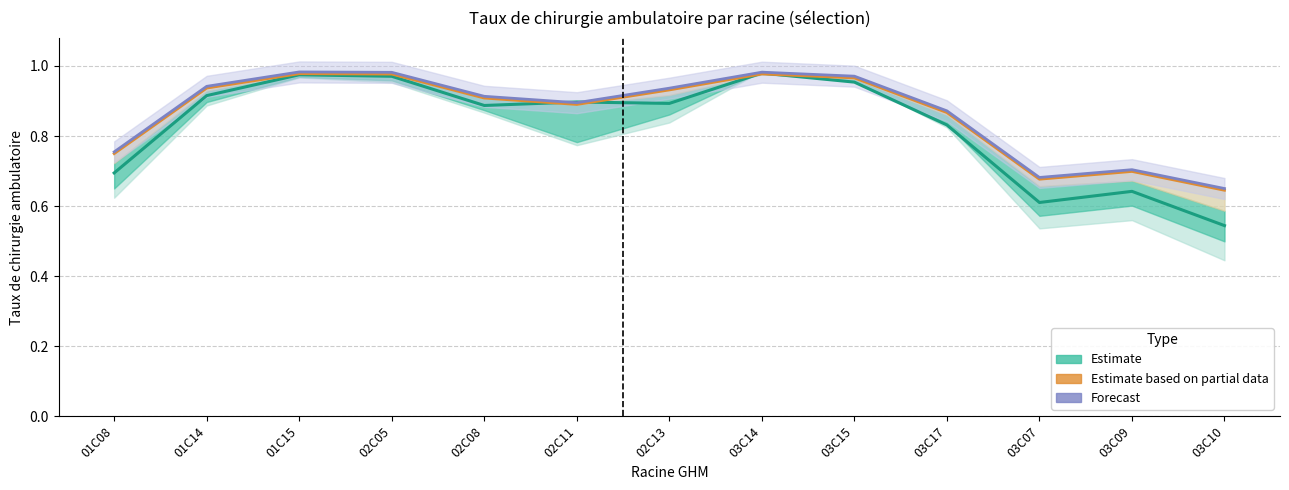

Between which two adjacent categories do 2020 (Estimate median) and Forecast (median) first intersect?

02C08 and 02C11